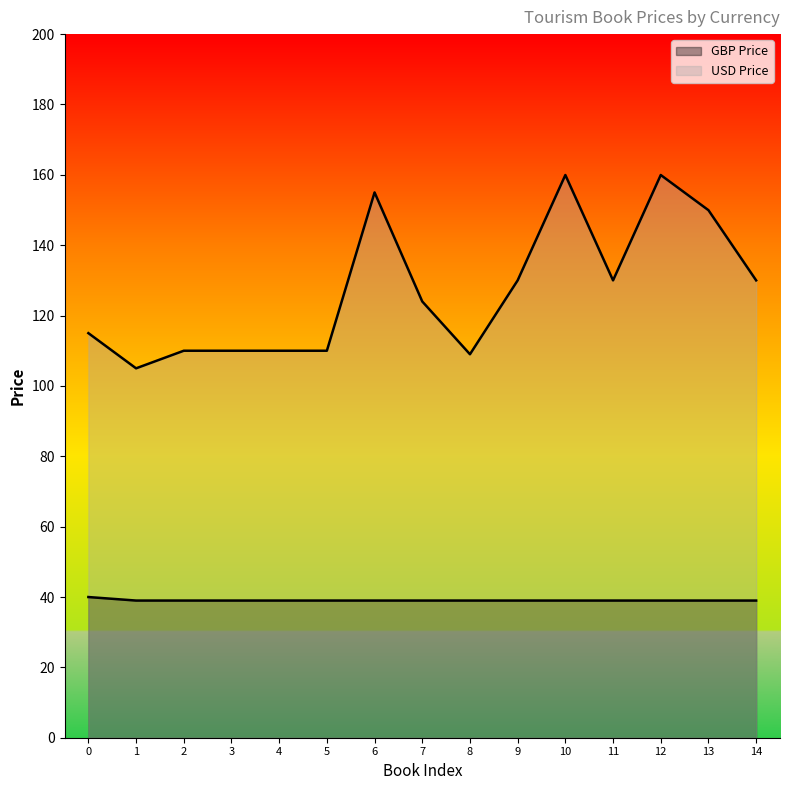

True or false: GBP Price and USD Price intersect in this chart.

False